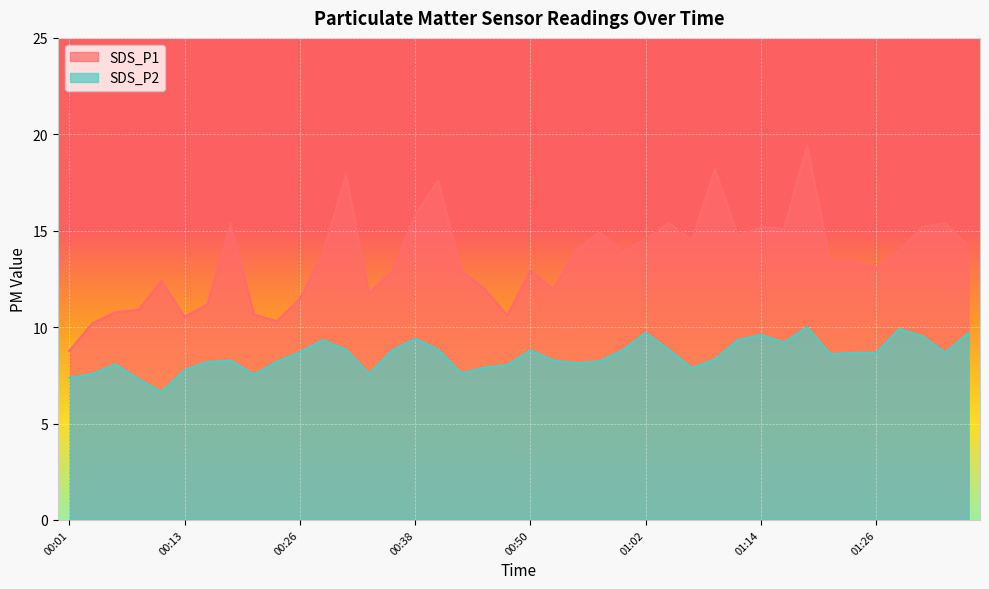

The SDS_P1 series shows 14.2 at 01:36. True or false?

True